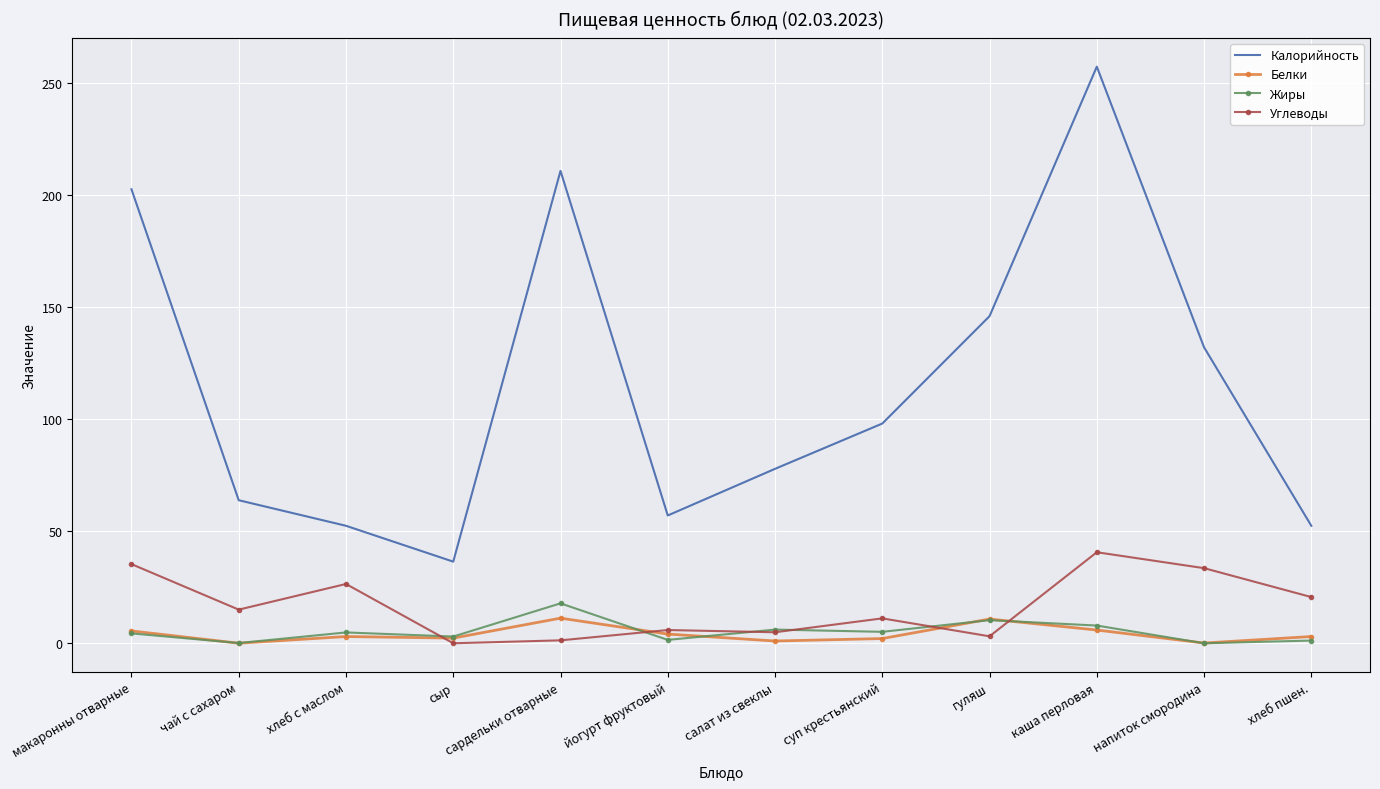

Which series has the widest spread of values?

Калорийность